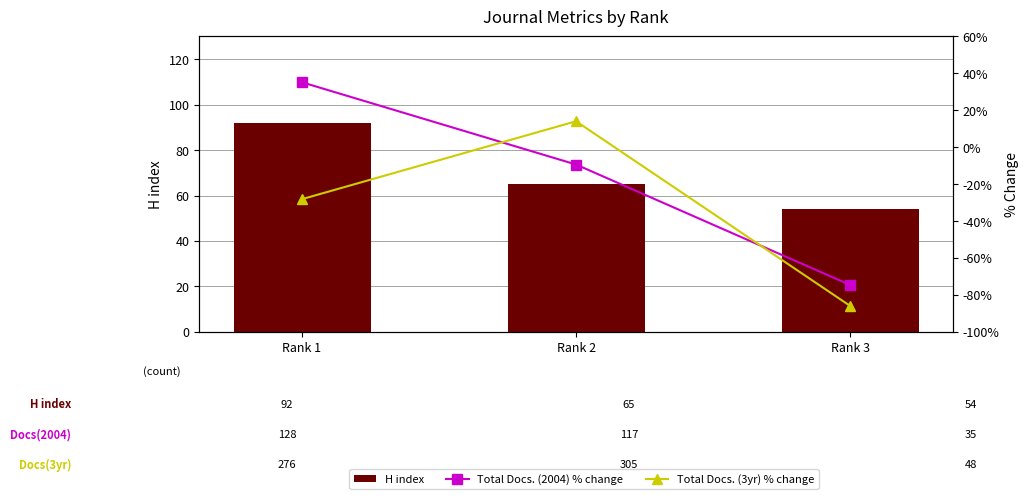

List the series in order of their overall mean, lowest first.

Total Docs. (3yr) % change, Total Docs. (2004) % change, H index